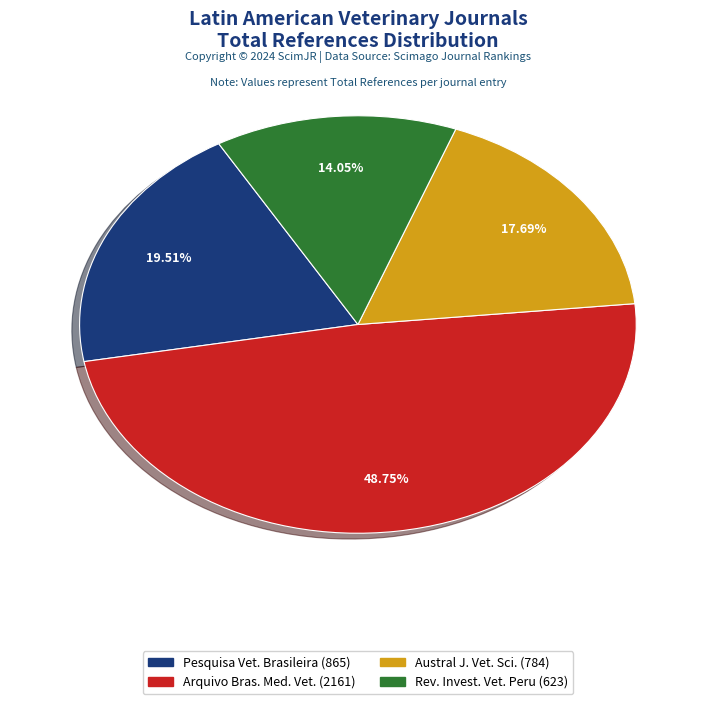

Is there any slice that represents more than half of the pie?

No